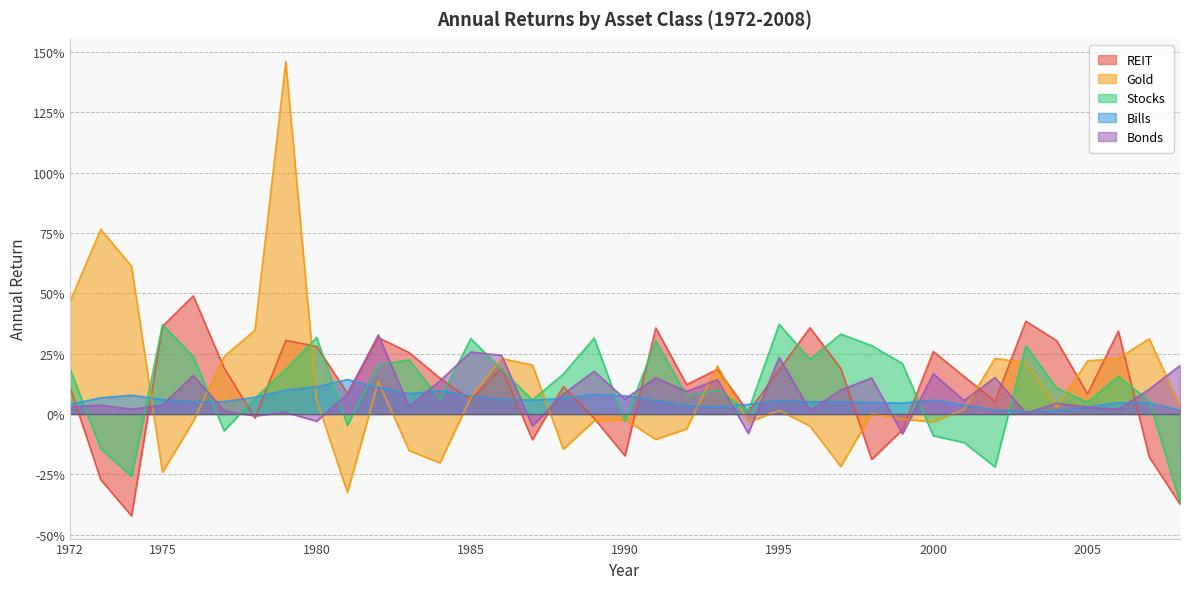

Reading left to right, extract all data points from this chart.

REIT: 1972=0.1	1973=-0.3	1974=-0.4	1975=0.4	1976=0.5	1977=0.2	1978=-0.0	1979=0.3	1980=0.3	1981=0.1	1982=0.3	1983=0.3	1984=0.1	1985=0.1	1986=0.2	1987=-0.1	1988=0.1	1989=-0.0	1990=-0.2	1991=0.4	1992=0.1	1993=0.2	1994=0.0	1995=0.2	1996=0.4	1997=0.2	1998=-0.2	1999=-0.1	2000=0.3	2001=0.2	2002=0.1	2003=0.4	2004=0.3	2005=0.1	2006=0.3	2007=-0.2	2008=-0.4
Gold: 1972=0.5	1973=0.8	1974=0.6	1975=-0.2	1976=-0.0	1977=0.2	1978=0.3	1979=1.5	1980=0.1	1981=-0.3	1982=0.1	1983=-0.2	1984=-0.2	1985=0.1	1986=0.2	1987=0.2	1988=-0.1	1989=-0.0	1990=-0.0	1991=-0.1	1992=-0.1	1993=0.2	1994=-0.0	1995=0.0	1996=-0.0	1997=-0.2	1998=0.0	1999=-0.0	2000=-0.0	2001=0.0	2002=0.2	2003=0.2	2004=0.0	2005=0.2	2006=0.2	2007=0.3	2008=0.0
Stocks: 1972=0.2	1973=-0.1	1974=-0.3	1975=0.4	1976=0.2	1977=-0.1	1978=0.1	1979=0.2	1980=0.3	1981=-0.0	1982=0.2	1983=0.2	1984=0.1	1985=0.3	1986=0.2	1987=0.1	1988=0.2	1989=0.3	1990=-0.0	1991=0.3	1992=0.1	1993=0.1	1994=0.0	1995=0.4	1996=0.2	1997=0.3	1998=0.3	1999=0.2	2000=-0.1	2001=-0.1	2002=-0.2	2003=0.3	2004=0.1	2005=0.0	2006=0.2	2007=0.1	2008=-0.4
Bills: 1972=0.0	1973=0.1	1974=0.1	1975=0.1	1976=0.0	1977=0.1	1978=0.1	1979=0.1	1980=0.1	1981=0.1	1982=0.1	1983=0.1	1984=0.1	1985=0.1	1986=0.1	1987=0.1	1988=0.1	1989=0.1	1990=0.1	1991=0.1	1992=0.0	1993=0.0	1994=0.0	1995=0.1	1996=0.1	1997=0.1	1998=0.0	1999=0.0	2000=0.1	2001=0.0	2002=0.0	2003=0.0	2004=0.0	2005=0.0	2006=0.0	2007=0.0	2008=0.0
Bonds: 1972=0.0	1973=0.0	1974=0.0	1975=0.0	1976=0.2	1977=0.0	1978=-0.0	1979=0.0	1980=-0.0	1981=0.1	1982=0.3	1983=0.0	1984=0.1	1985=0.3	1986=0.2	1987=-0.0	1988=0.1	1989=0.2	1990=0.1	1991=0.1	1992=0.1	1993=0.1	1994=-0.1	1995=0.2	1996=0.0	1997=0.1	1998=0.1	1999=-0.1	2000=0.2	2001=0.1	2002=0.2	2003=0.0	2004=0.0	2005=0.0	2006=0.0	2007=0.1	2008=0.2